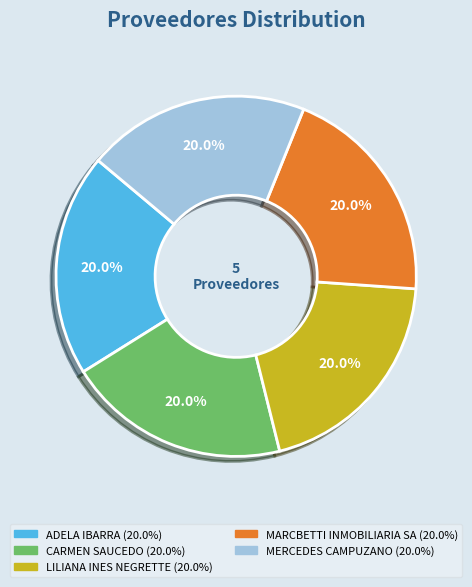

How much of the chart is everything except MARCBETTI INMOBILIARIA SA?

80.0%